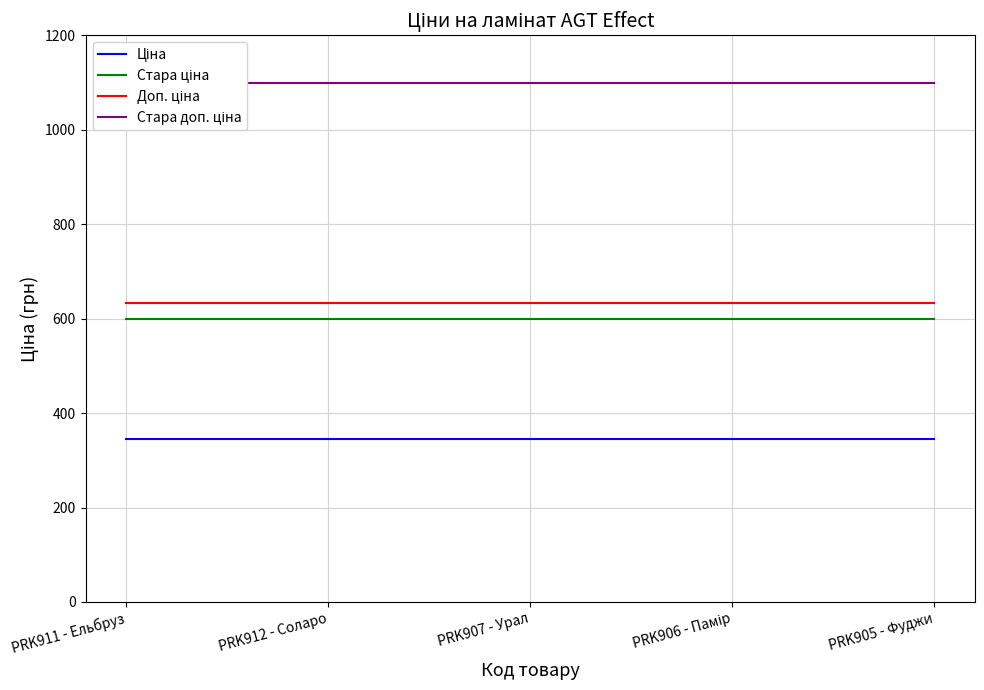

What value does the Стара доп. ціна series have at PRK907 - Урал?

1100.0